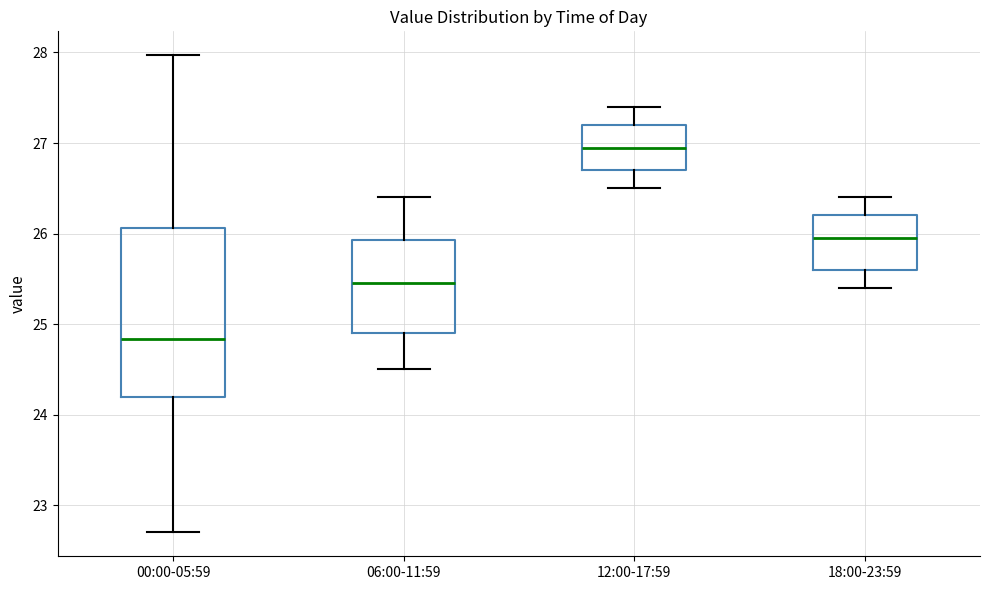

Reading left to right, transcribe this box plot: for each box, give where its median line is, the range the box spans, and where its two whiskers end, as read against the y-axis. The values are not printed on the chart, so give them approximately, as read against the axis.

00:00-05:59: median 24.8, box 24.2 to 26.1, whiskers 22.7 to 28.0
06:00-11:59: median 25.5, box 24.9 to 25.9, whiskers 24.5 to 26.4
12:00-17:59: median 27.0, box 26.7 to 27.2, whiskers 26.5 to 27.4
18:00-23:59: median 26.0, box 25.6 to 26.2, whiskers 25.4 to 26.4